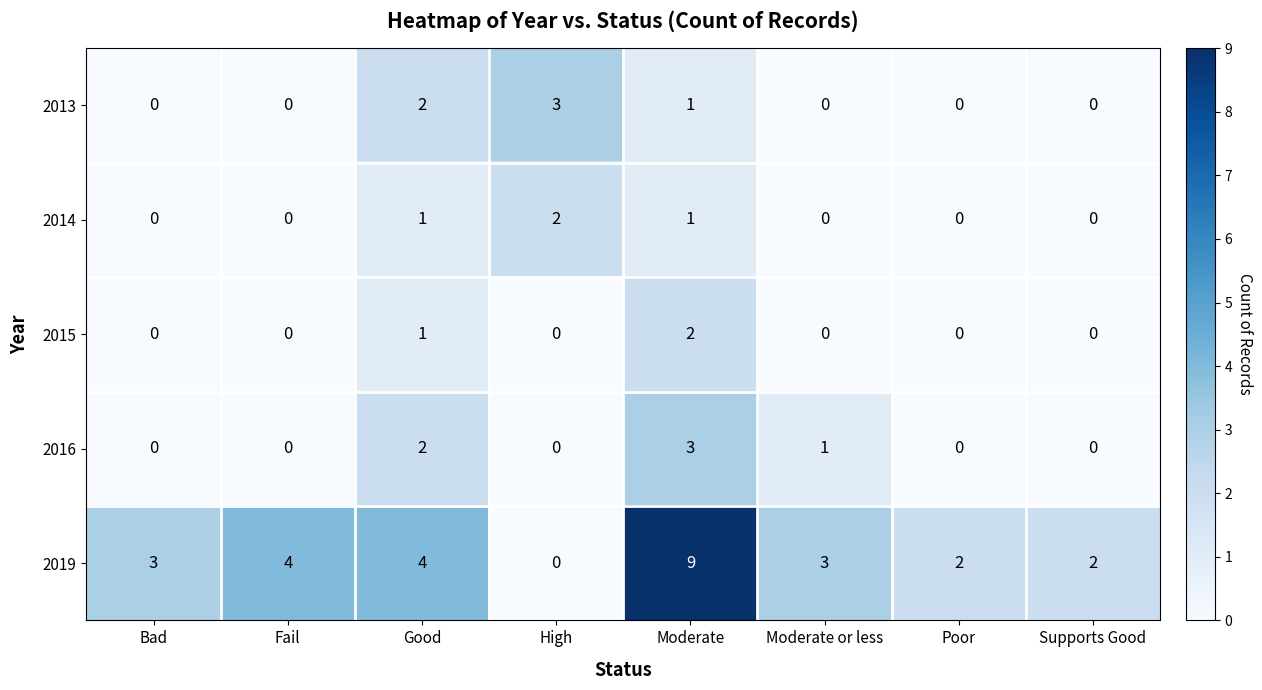

The 2019 series shows 3 at Bad. True or false?

True